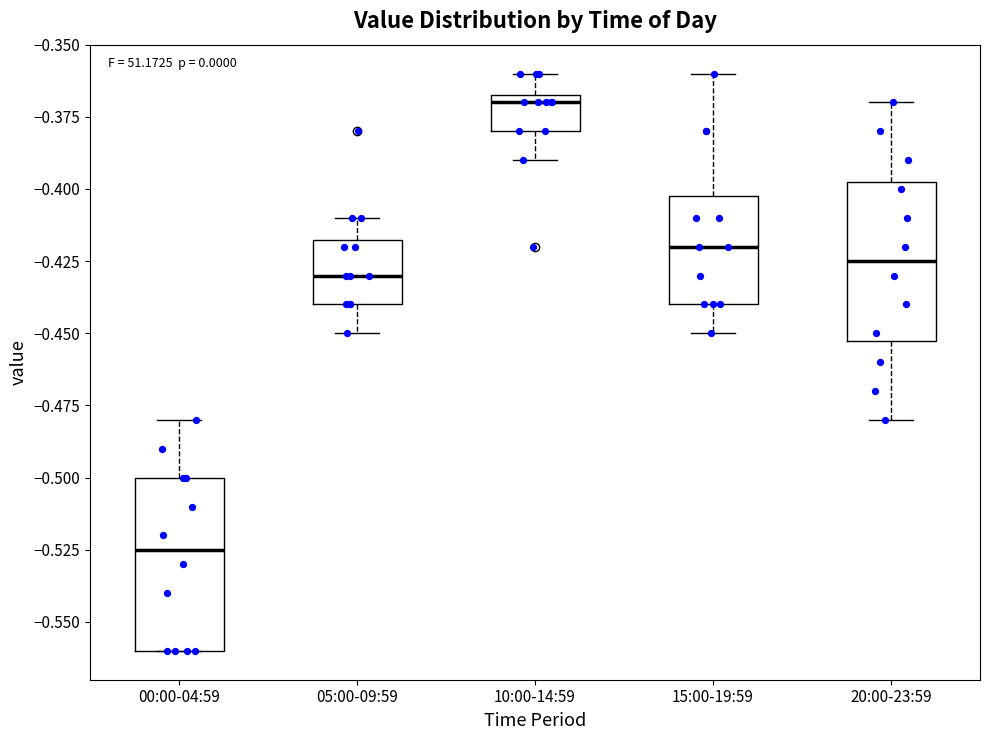

Reading left to right, read every box against the y-axis: the position of its median line, the range the box covers, and the ends of its whiskers. The values are not printed on the chart, so give them approximately, as read against the axis.

00:00-04:59: median -0.525, box -0.560 to -0.500, whiskers -0.560 to -0.480
05:00-09:59: median -0.430, box -0.440 to -0.415, whiskers -0.450 to -0.410
10:00-14:59: median -0.370, box -0.380 to -0.365, whiskers -0.390 to -0.360
15:00-19:59: median -0.420, box -0.440 to -0.400, whiskers -0.450 to -0.360
20:00-23:59: median -0.425, box -0.450 to -0.395, whiskers -0.480 to -0.370